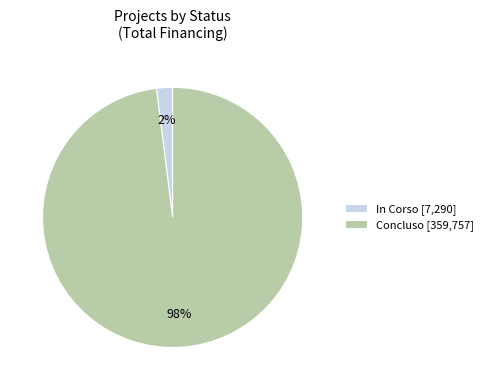

How many slices are in this pie chart?

2